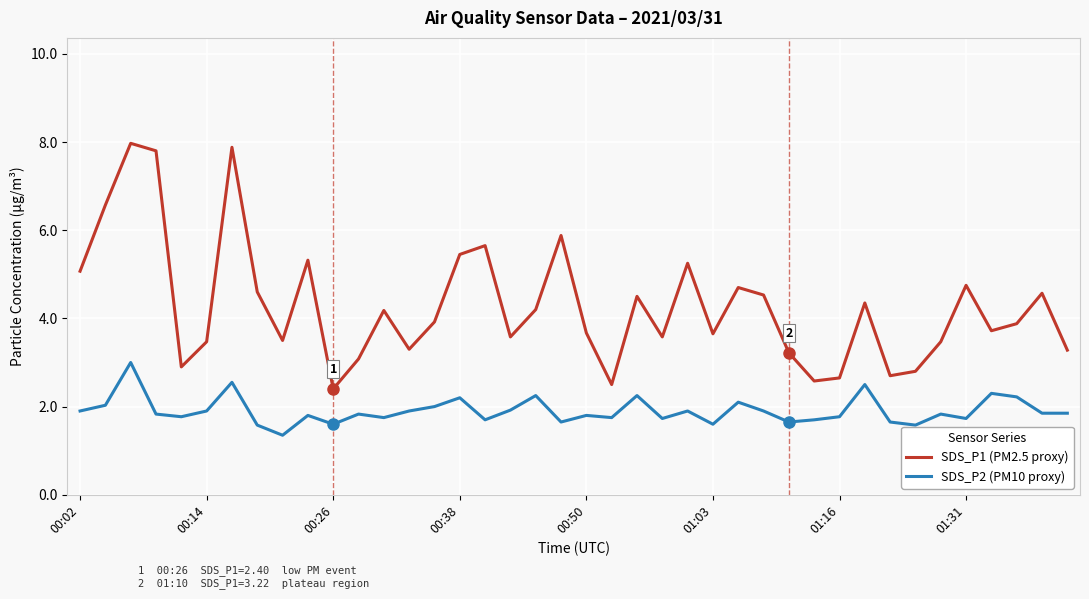

What is the maximum value for SDS_P2 (PM10 proxy)?

3.0